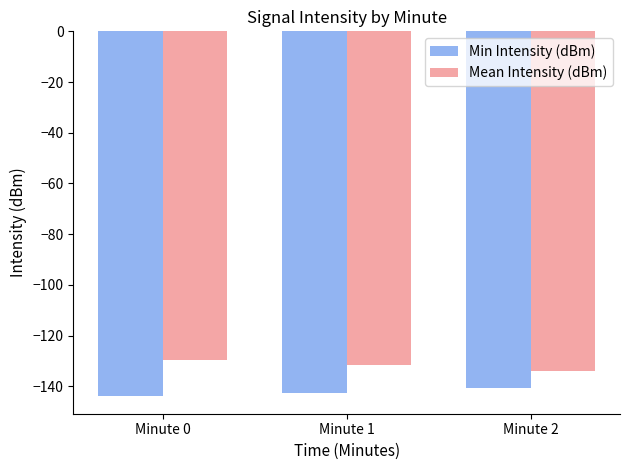

Which series has the largest total across all categories?

Mean Intensity (dBm)